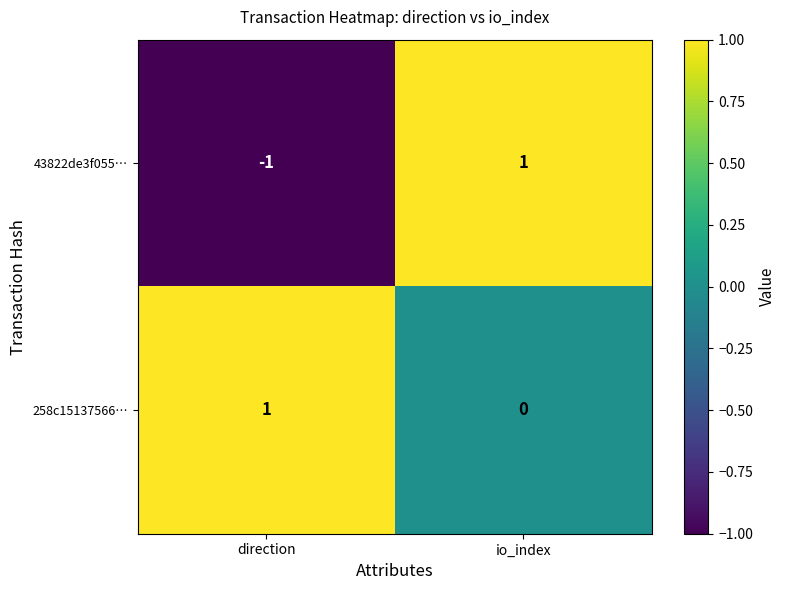

Reading right to left, what are all the values shown in this chart?

43822de3f055…: 1	-1
258c15137566…: 0	1